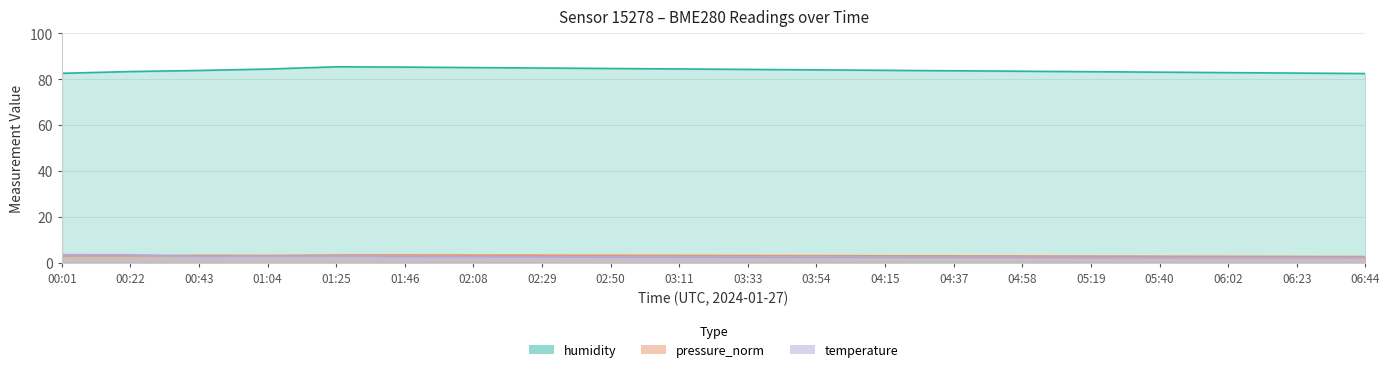

What is the average value of the temperature series?

2.7